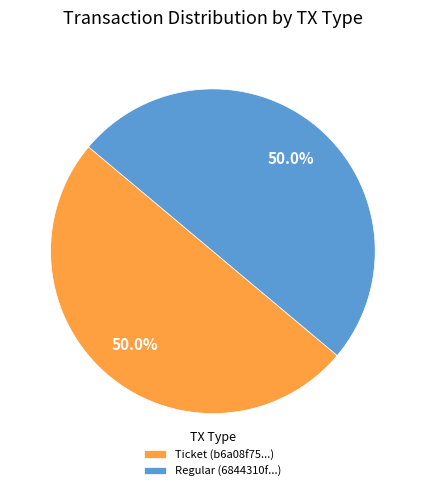

Combined, do Ticket and Regular account for over 50%?

Yes